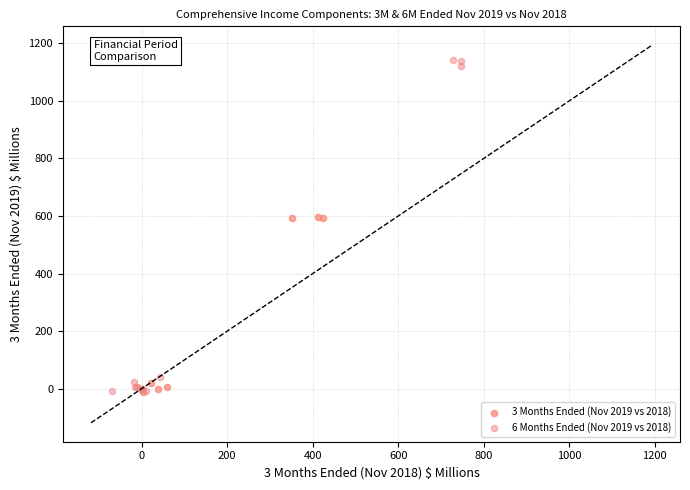

Which series contains the highest Y value?

6 Months Ended (Nov 2019 vs 2018)